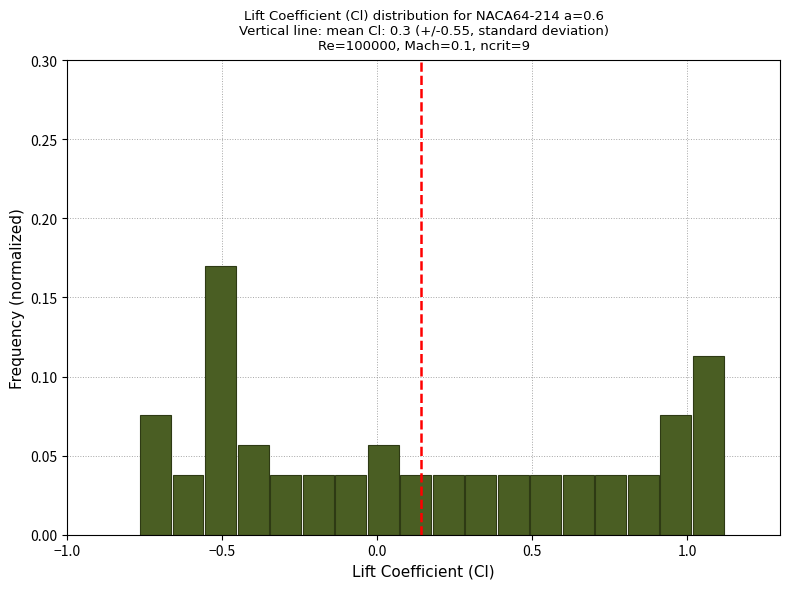

Around what value on the x-axis is the tallest bar? Give the approximate position of its centre, as read against the axis.

-0.50